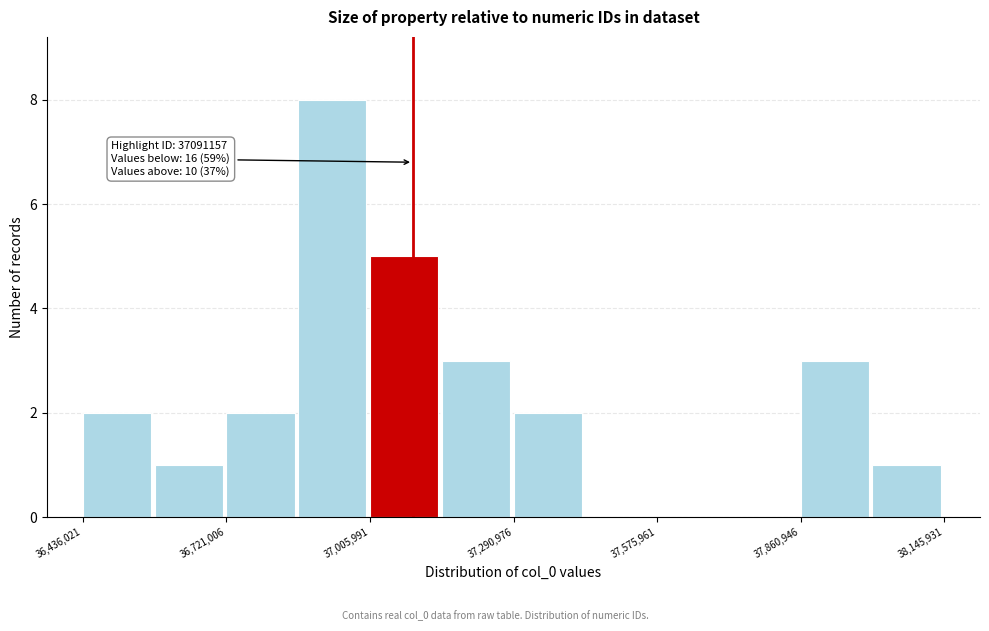

Around what value on the x-axis is the tallest bar? Give the approximate position of its centre, as read against the axis.

36950000